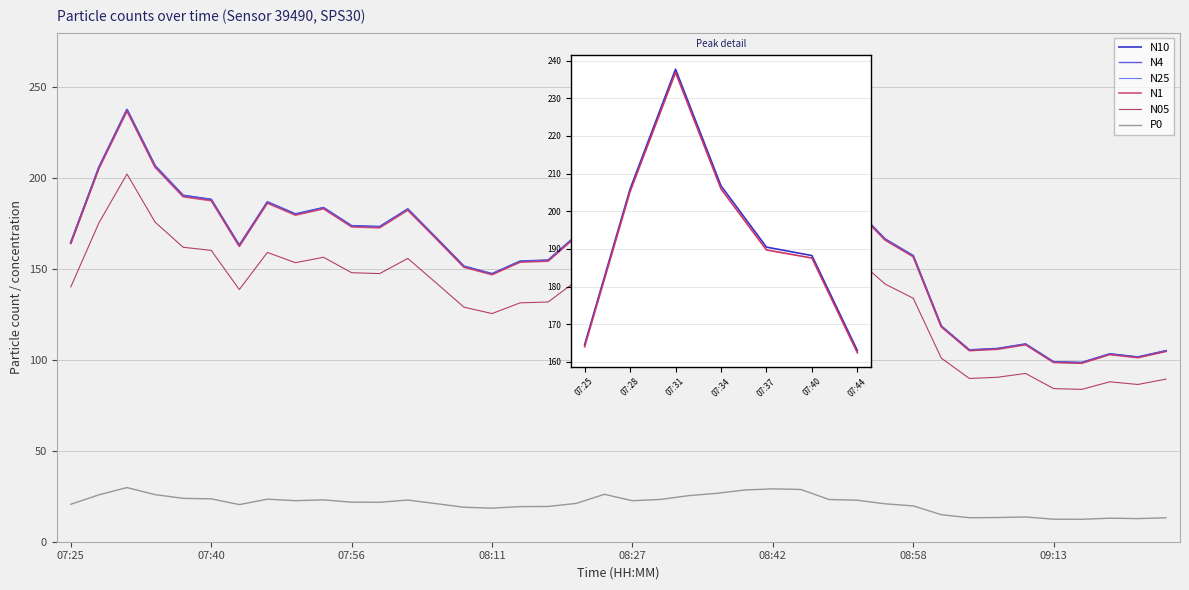

Reading left to right, list all the values displayed in this chart.

N10: 07:25=164.6	07:28=205.9	07:31=237.7	07:34=206.8	07:37=190.5	07:40=188.2	07:44=163.0	07:47=186.9	07:50=180.2	07:53=183.7	07:56=173.7	07:59=173.3	08:02=183.0	08:05=167.3	08:08=151.5	08:11=147.3	08:15=154.3	08:18=154.8	08:21=168.4	08:24=208.1	08:27=180.0	08:30=185.8	08:33=202.3	08:36=212.5	08:39=227.1	08:42=232.1	08:46=229.5	08:49=185.4	08:52=182.3	08:55=166.4	08:58=157.3	09:01=118.5	09:04=105.4	09:07=106.2	09:10=108.7	09:13=98.9	09:16=98.5	09:20=103.3	09:23=101.5	09:26=105.0
N4: 07:25=164.5	07:28=205.9	07:31=237.7	07:34=206.7	07:37=190.4	07:40=188.2	07:44=163.0	07:47=186.8	07:50=180.2	07:53=183.7	07:56=173.7	07:59=173.3	08:02=182.9	08:05=167.3	08:08=151.5	08:11=147.3	08:15=154.2	08:18=154.8	08:21=168.4	08:24=208.1	08:27=180.0	08:30=185.7	08:33=202.3	08:36=212.5	08:39=227.1	08:42=232.0	08:46=229.4	08:49=185.4	08:52=182.3	08:55=166.4	08:58=157.2	09:01=118.5	09:04=105.4	09:07=106.2	09:10=108.7	09:13=98.9	09:16=98.5	09:20=103.3	09:23=101.5	09:26=105.0
N25: 07:25=164.5	07:28=205.8	07:31=237.6	07:34=206.7	07:37=190.4	07:40=188.2	07:44=162.9	07:47=186.8	07:50=180.2	07:53=183.7	07:56=173.7	07:59=173.2	08:02=182.9	08:05=167.2	08:08=151.4	08:11=147.3	08:15=154.2	08:18=154.8	08:21=168.3	08:24=208.0	08:27=180.0	08:30=185.7	08:33=202.3	08:36=212.4	08:39=227.0	08:42=232.0	08:46=229.4	08:49=185.4	08:52=182.2	08:55=166.4	08:58=157.2	09:01=118.5	09:04=105.4	09:07=106.2	09:10=108.7	09:13=98.9	09:16=98.5	09:20=103.2	09:23=101.5	09:26=105.0
N1: 07:25=164.0	07:28=205.2	07:31=236.8	07:34=205.9	07:37=189.7	07:40=187.6	07:44=162.4	07:47=186.2	07:50=179.6	07:53=183.1	07:56=173.2	07:59=172.7	08:02=182.4	08:05=166.8	08:08=151.0	08:11=146.9	08:15=153.8	08:18=154.3	08:21=167.8	08:24=207.3	08:27=179.4	08:30=185.1	08:33=201.6	08:36=211.8	08:39=226.4	08:42=231.3	08:46=228.7	08:49=184.8	08:52=181.7	08:55=165.9	08:58=156.7	09:01=118.2	09:04=105.1	09:07=105.9	09:10=108.3	09:13=98.6	09:16=98.1	09:20=102.9	09:23=101.2	09:26=104.7
N05: 07:25=140.2	07:28=175.3	07:31=202.2	07:34=175.8	07:37=162.0	07:40=160.2	07:44=138.7	07:47=159.1	07:50=153.5	07:53=156.5	07:56=148.0	07:59=147.5	08:02=155.8	08:05=142.5	08:08=129.0	08:11=125.5	08:15=131.4	08:18=131.9	08:21=143.4	08:24=177.0	08:27=153.3	08:30=158.2	08:33=172.2	08:36=181.0	08:39=193.4	08:42=197.6	08:46=195.4	08:49=157.9	08:52=155.3	08:55=141.7	08:58=133.9	09:01=101.0	09:04=89.8	09:07=90.5	09:10=92.6	09:13=84.2	09:16=83.8	09:20=88.0	09:23=86.5	09:26=89.4
P0: 07:25=20.6	07:28=25.8	07:31=29.8	07:34=25.9	07:37=23.9	07:40=23.6	07:44=20.4	07:47=23.4	07:50=22.6	07:53=23.0	07:56=21.8	07:59=21.7	08:02=22.9	08:05=21.0	08:08=19.0	08:11=18.5	08:15=19.3	08:18=19.4	08:21=21.1	08:24=26.1	08:27=22.6	08:30=23.3	08:33=25.3	08:36=26.6	08:39=28.4	08:42=29.1	08:46=28.7	08:49=23.2	08:52=22.8	08:55=20.9	08:58=19.7	09:01=14.8	09:04=13.2	09:07=13.3	09:10=13.6	09:13=12.4	09:16=12.3	09:20=12.9	09:23=12.7	09:26=13.2